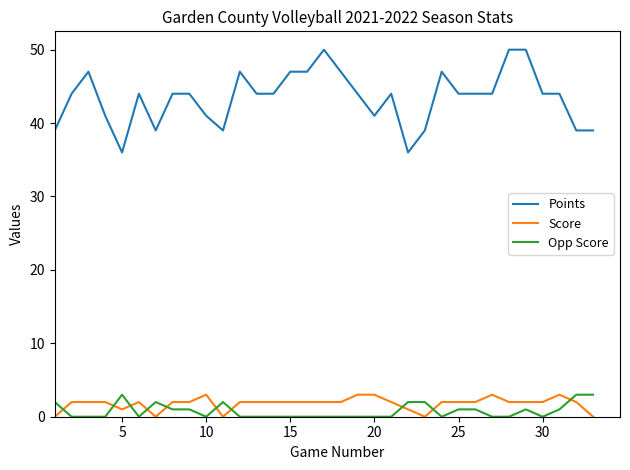

What is the highest value of the Opp Score series?

3